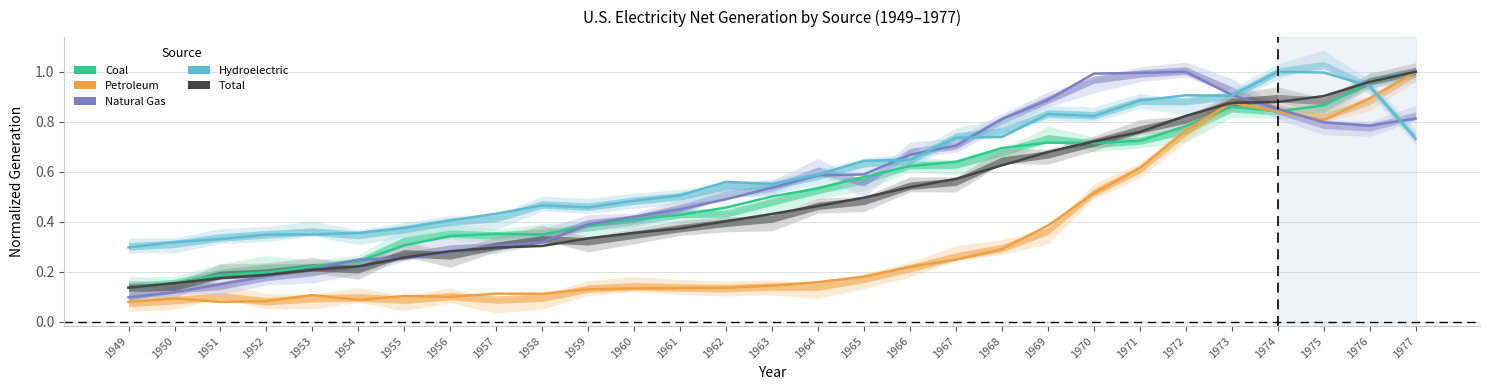

Reading left to right, transcribe all the data shown in this chart.

Coal: 1949=0.1	1950=0.2	1951=0.2	1952=0.2	1953=0.2	1954=0.2	1955=0.3	1956=0.3	1957=0.4	1958=0.3	1959=0.4	1960=0.4	1961=0.4	1962=0.5	1963=0.5	1964=0.5	1965=0.6	1966=0.6	1967=0.6	1968=0.7	1969=0.7	1970=0.7	1971=0.7	1972=0.8	1973=0.9	1974=0.8	1975=0.9	1976=1.0	1977=1.0
Petroleum: 1949=0.1	1950=0.1	1951=0.1	1952=0.1	1953=0.1	1954=0.1	1955=0.1	1956=0.1	1957=0.1	1958=0.1	1959=0.1	1960=0.1	1961=0.1	1962=0.1	1963=0.1	1964=0.2	1965=0.2	1966=0.2	1967=0.2	1968=0.3	1969=0.4	1970=0.5	1971=0.6	1972=0.8	1973=0.9	1974=0.8	1975=0.8	1976=0.9	1977=1.0
Natural Gas: 1949=0.1	1950=0.1	1951=0.2	1952=0.2	1953=0.2	1954=0.2	1955=0.3	1956=0.3	1957=0.3	1958=0.3	1959=0.4	1960=0.4	1961=0.5	1962=0.5	1963=0.5	1964=0.6	1965=0.6	1966=0.7	1967=0.7	1968=0.8	1969=0.9	1970=1.0	1971=1.0	1972=1.0	1973=0.9	1974=0.9	1975=0.8	1976=0.8	1977=0.8
Hydroelectric: 1949=0.3	1950=0.3	1951=0.3	1952=0.3	1953=0.3	1954=0.4	1955=0.4	1956=0.4	1957=0.4	1958=0.5	1959=0.5	1960=0.5	1961=0.5	1962=0.6	1963=0.6	1964=0.6	1965=0.6	1966=0.6	1967=0.7	1968=0.7	1969=0.8	1970=0.8	1971=0.9	1972=0.9	1973=0.9	1974=1.0	1975=1.0	1976=0.9	1977=0.7
Total: 1949=0.1	1950=0.2	1951=0.2	1952=0.2	1953=0.2	1954=0.2	1955=0.3	1956=0.3	1957=0.3	1958=0.3	1959=0.3	1960=0.4	1961=0.4	1962=0.4	1963=0.4	1964=0.5	1965=0.5	1966=0.5	1967=0.6	1968=0.6	1969=0.7	1970=0.7	1971=0.8	1972=0.8	1973=0.9	1974=0.9	1975=0.9	1976=1.0	1977=1.0